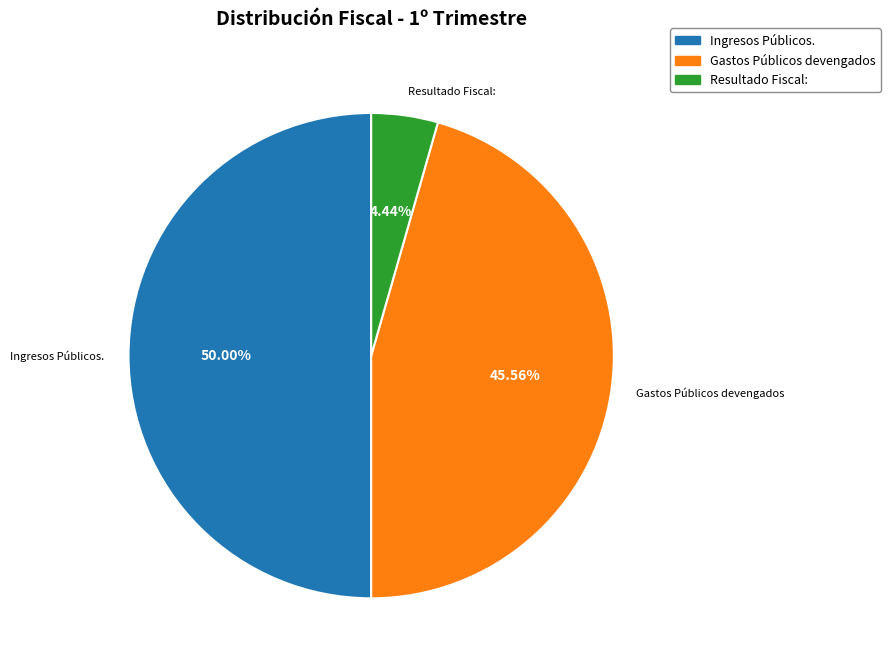

To the nearest percent, what is the difference between the Resultado Fiscal: and Ingresos Públicos. slice percentages?

46%